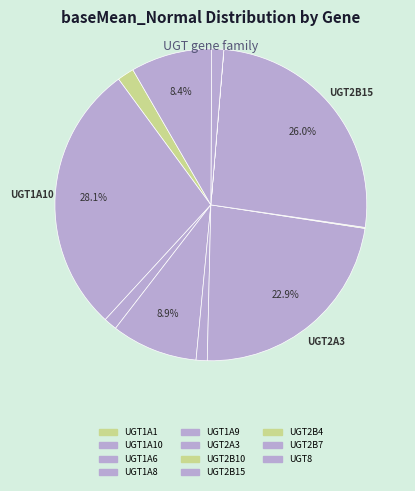

To the nearest percent, what is the difference between the largest and smallest slice percentages?

28%